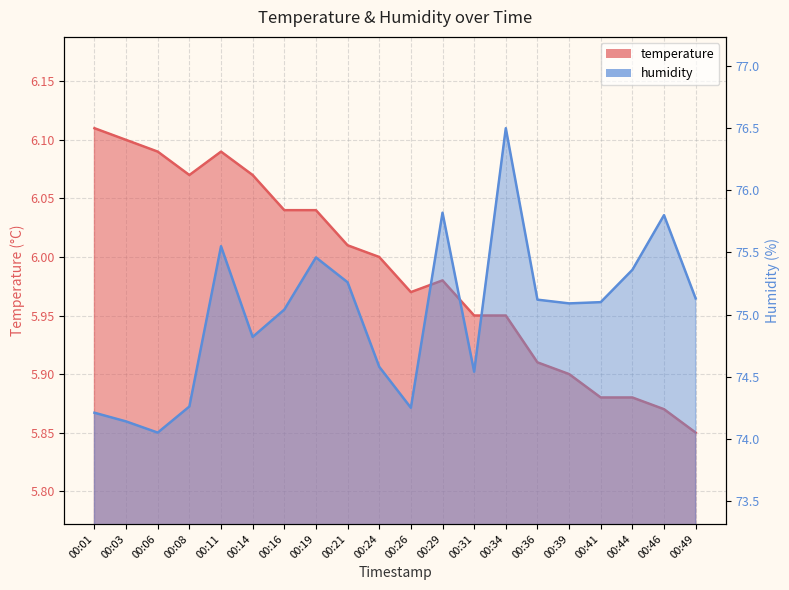

The humidity series shows 74.6 at 00:24. True or false?

True